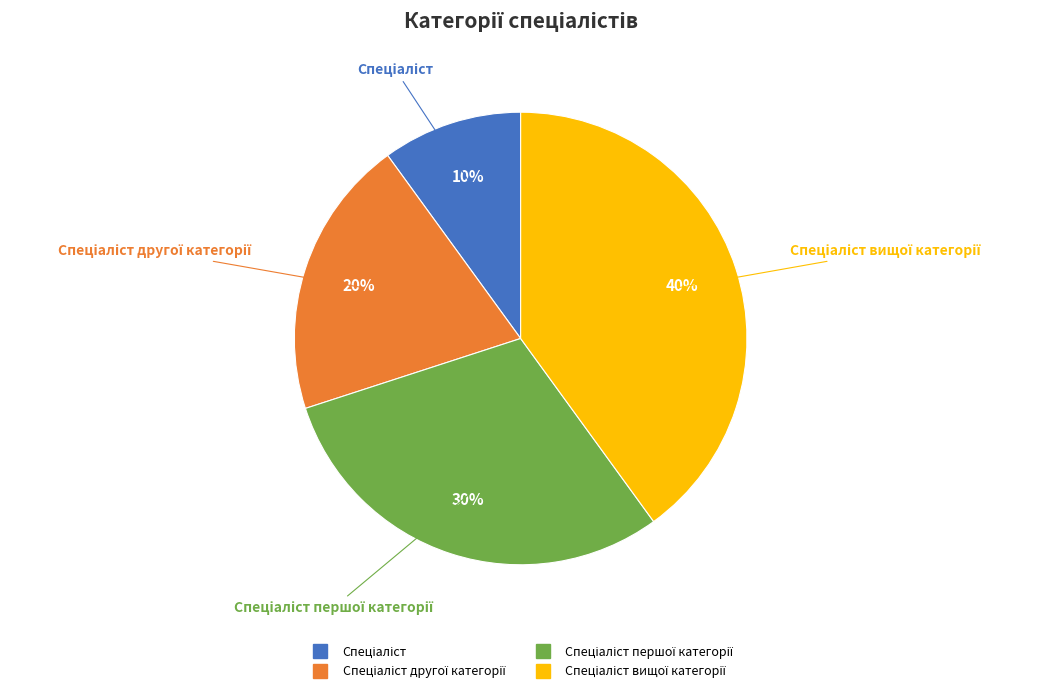

To the nearest percent, what is the difference between the largest and smallest slice percentages?

30%